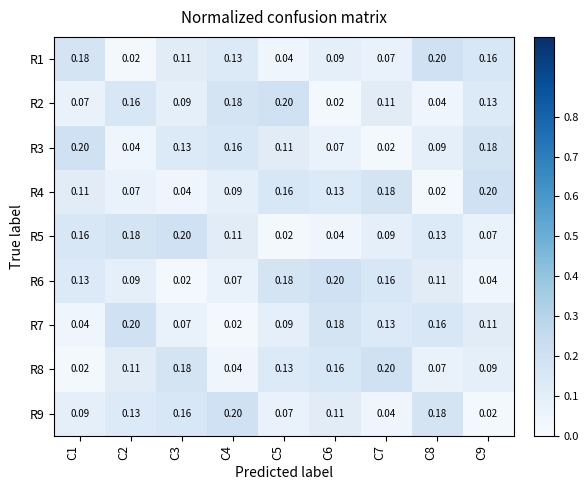

Is the value of R2 at C4 greater than the value of R3 at C6?

Yes